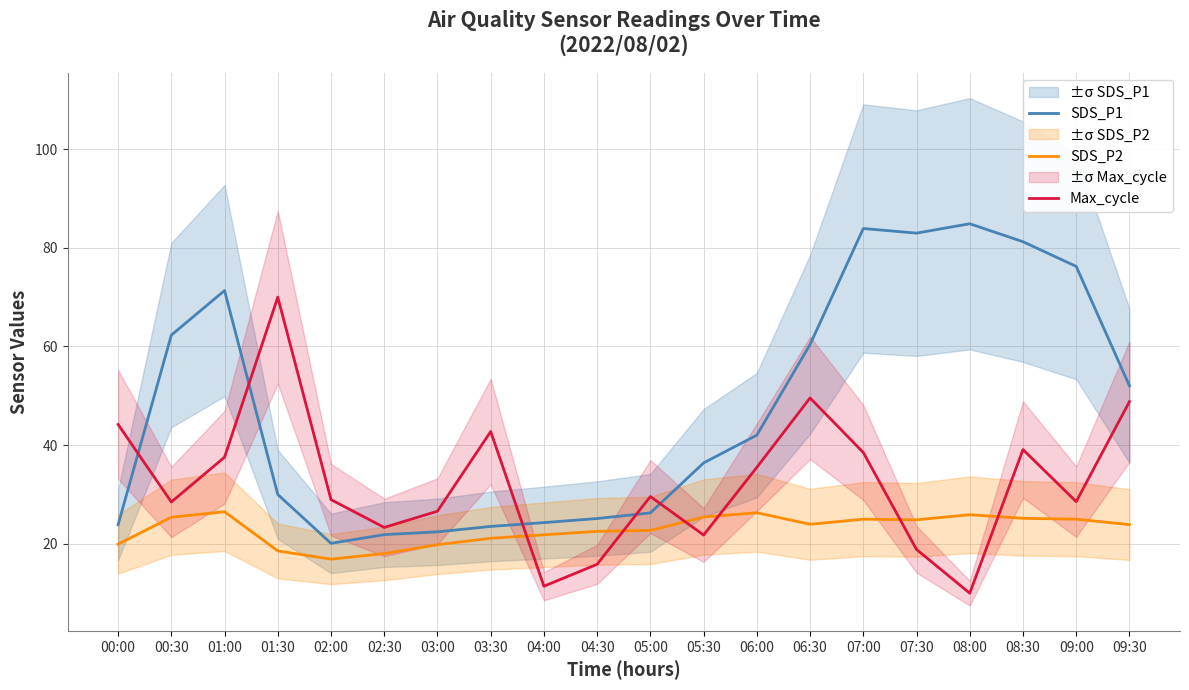

True or false: Max_cycle has a value of 70.0 at 01:30.

True